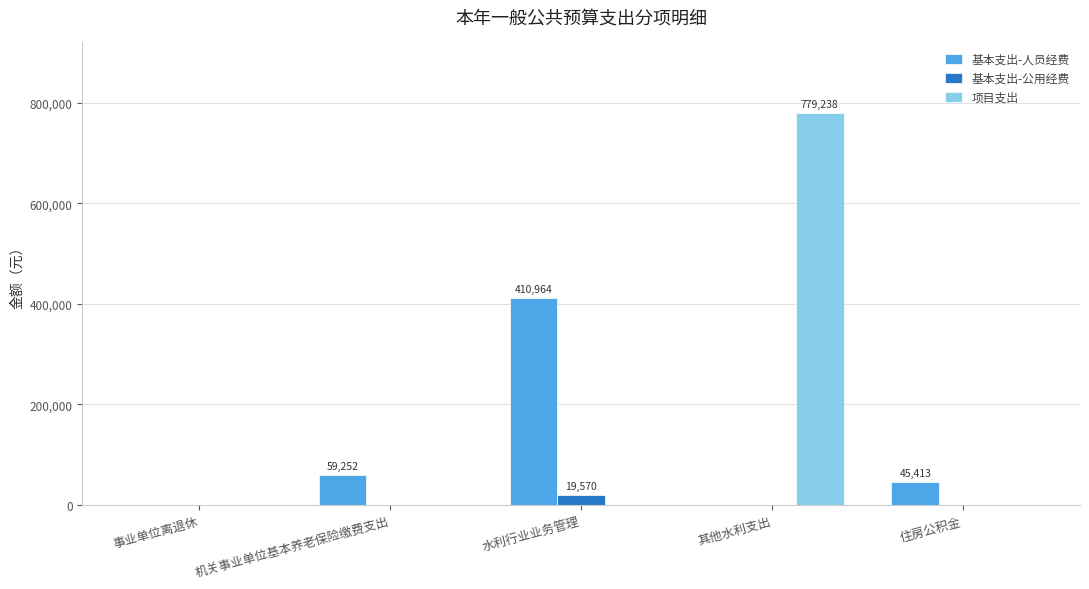

What is the sum of all 项目支出 values?

779238.0